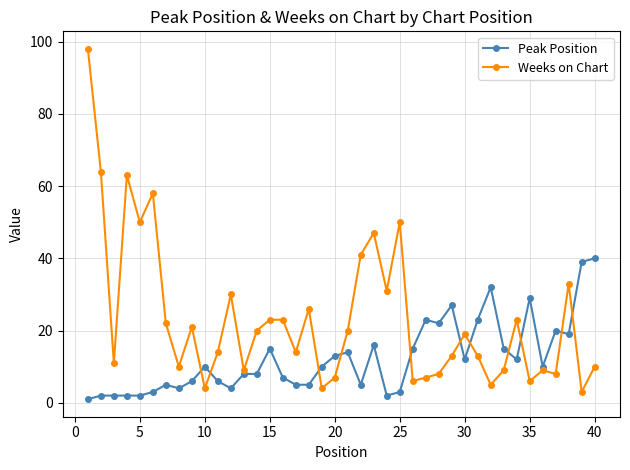

Which series has the largest total across all categories?

Weeks on Chart